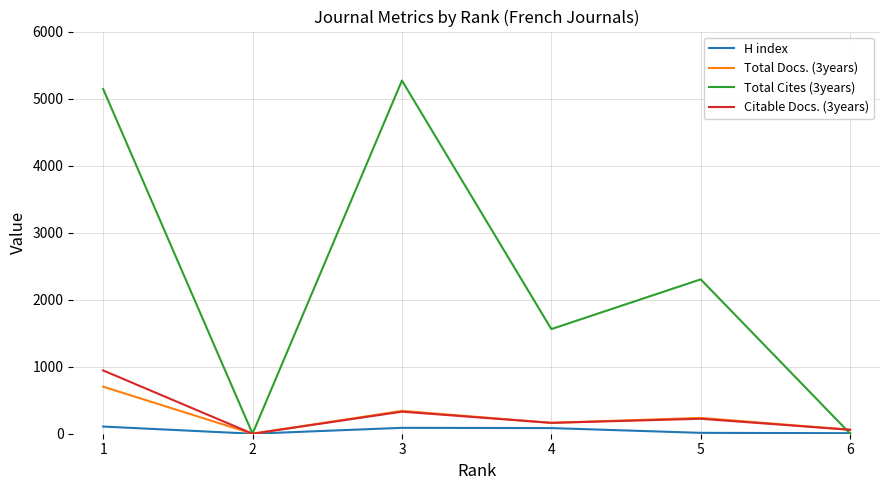

Which series has the widest spread of values?

Total Cites (3years)